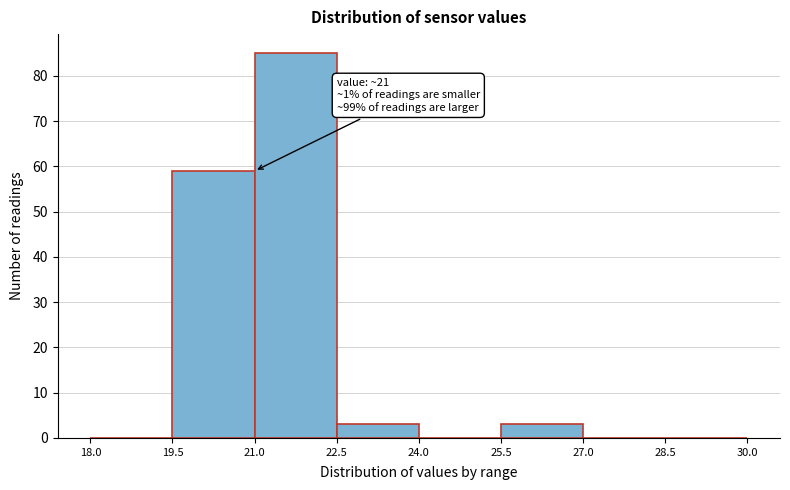

Which range on the x-axis has the tallest bar?

21.0 to 22.5